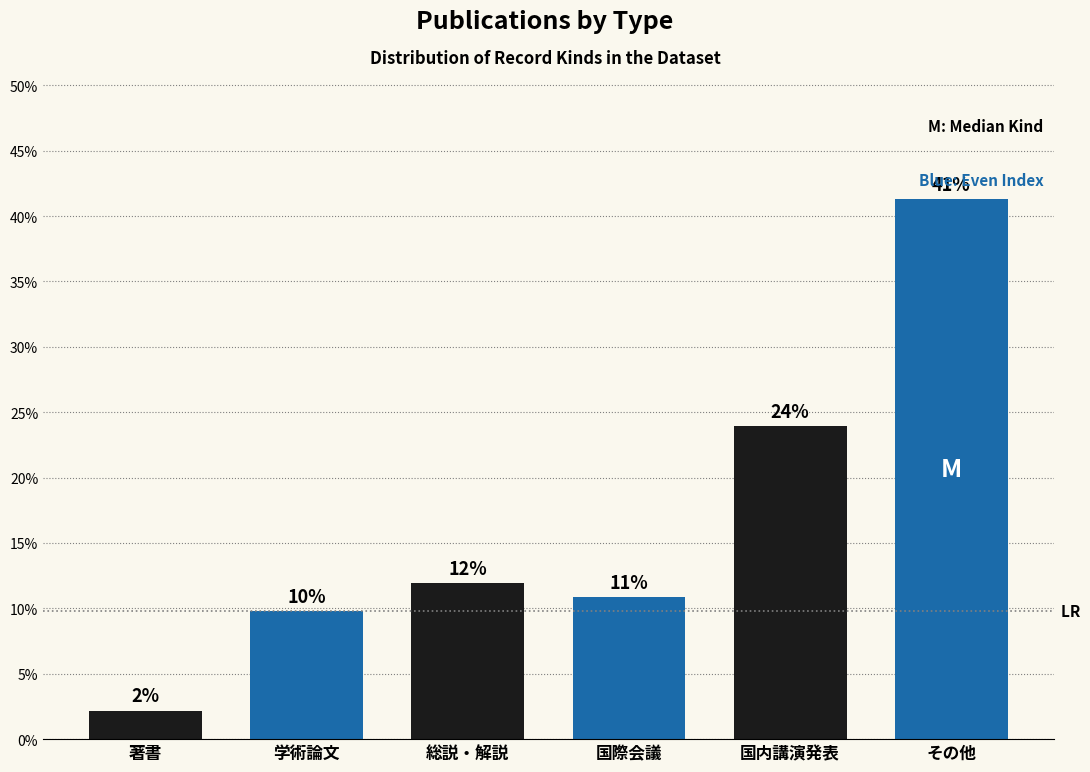

Are the bars horizontal?

No